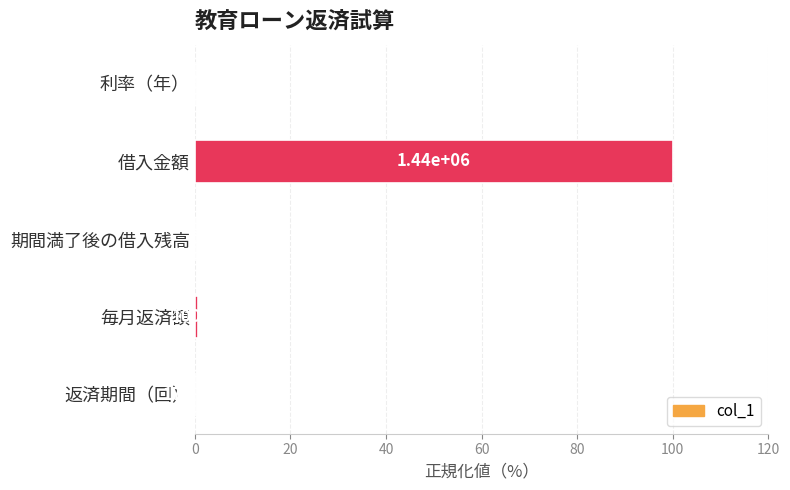

Are the bars horizontal?

Yes